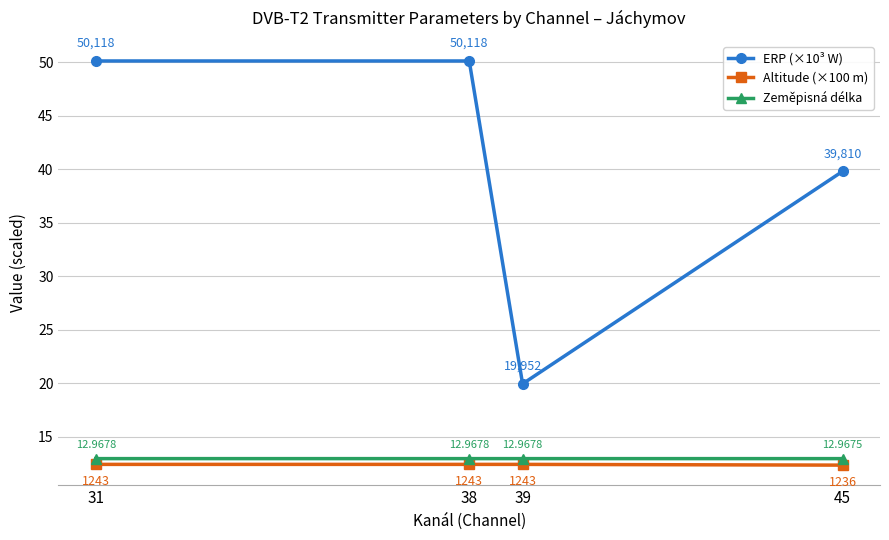

True or false: Zeměpisná délka and ERP (×10³ W) cross at least once.

False